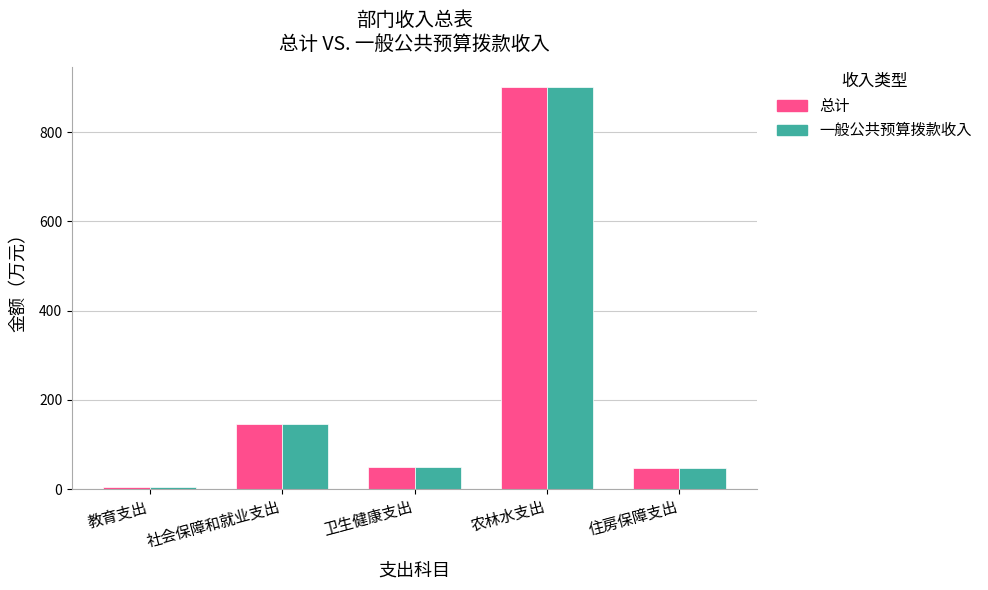

What is the total value across all series at 社会保障和就业支出?

292.7